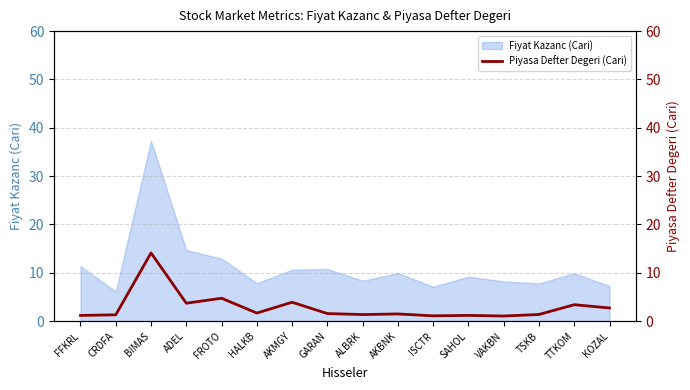

Reading left to right, what are all the values shown in this chart?

FFKRL=1.2	CRDFA=1.3	BIMAS=14.1	ADEL=3.7	FROTO=4.7	HALKB=1.7	AKMGY=3.9	GARAN=1.6	ALBRK=1.4	AKBNK=1.5	ISCTR=1.1	SAHOL=1.2	VAKBN=1.1	TSKB=1.4	TTKOM=3.4	KOZAL=2.7